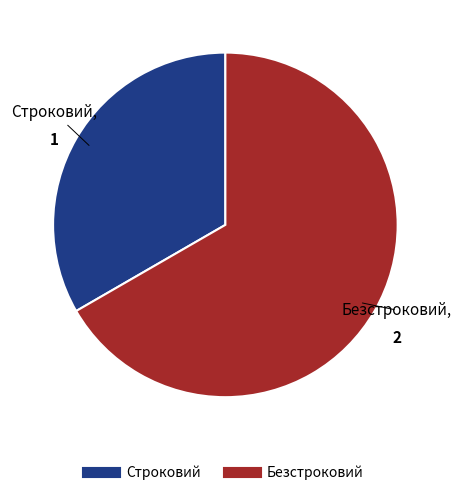

Does Безстроковий account for over 50% of the chart?

Yes